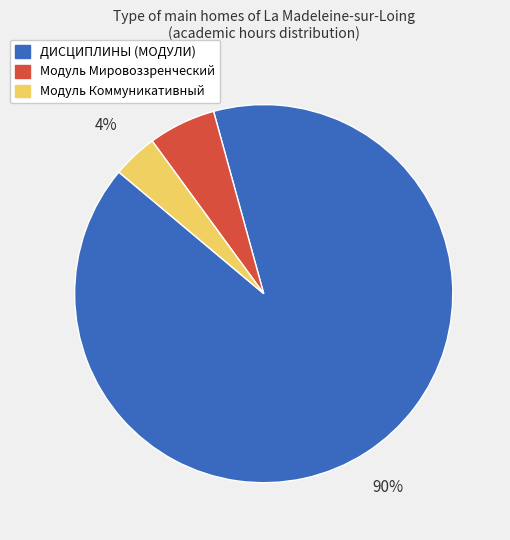

What percentage is the Модуль Коммуникативный slice, to the nearest percent?

4%